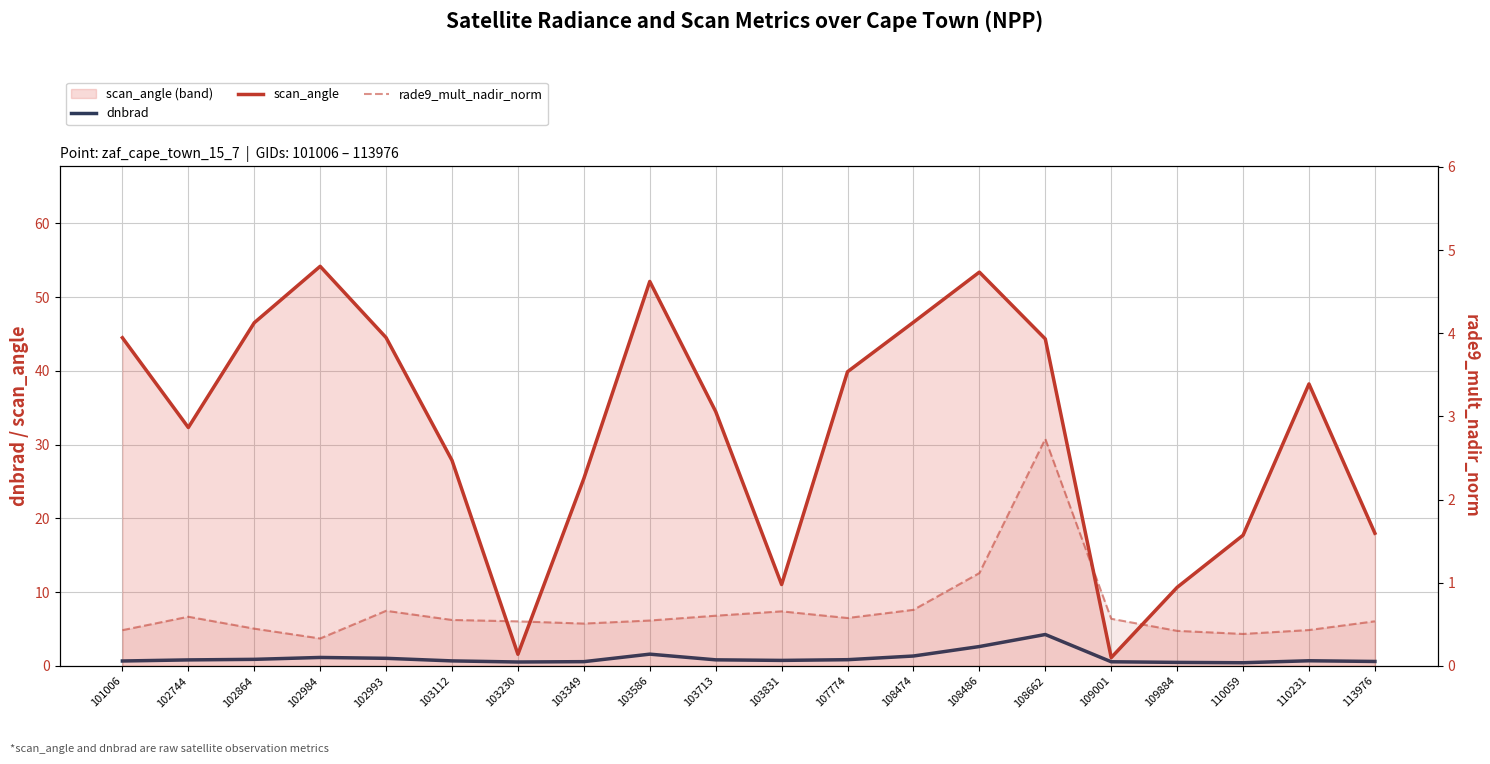

List the labels in order of scan_angle value, largest first.

102984, 108486, 103586, 108474, 102864, 102993, 101006, 108662, 107774, 110231, 103713, 102744, 103112, 103349, 113976, 110059, 103831, 109884, 103230, 109001